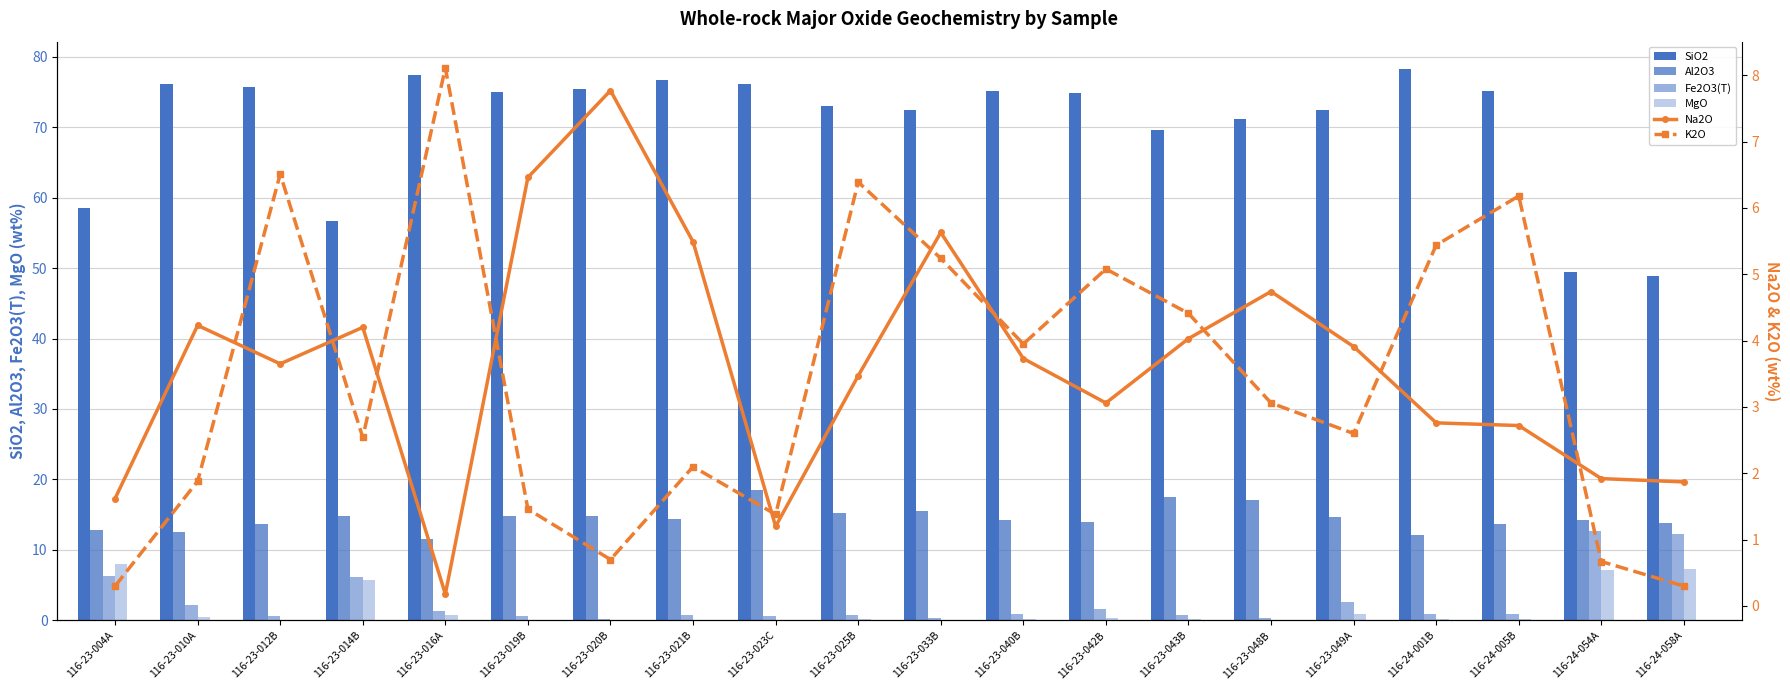

True or false: SiO2 has a value of 71.1 at 116-23-048B.

True